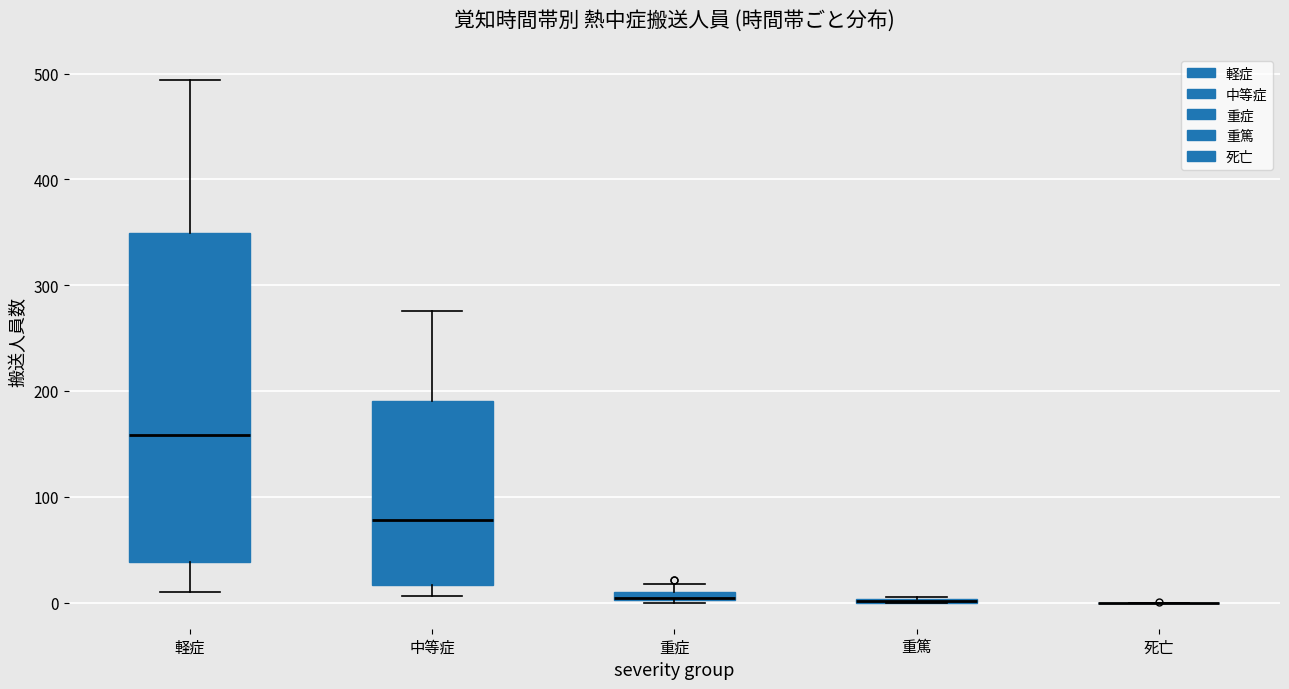

Which box is the tallest, from its lower edge to its upper edge?

軽症